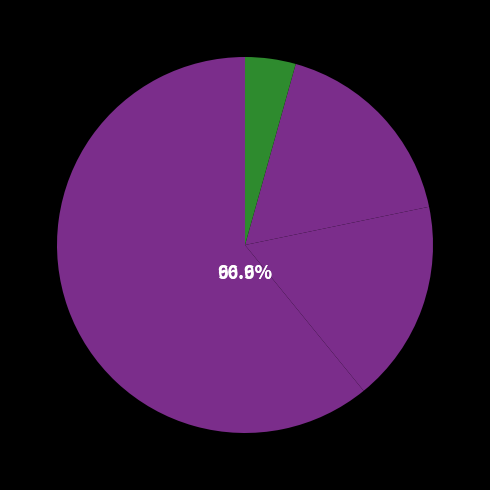

Which slice is the largest?

Ipar-mendebaldea